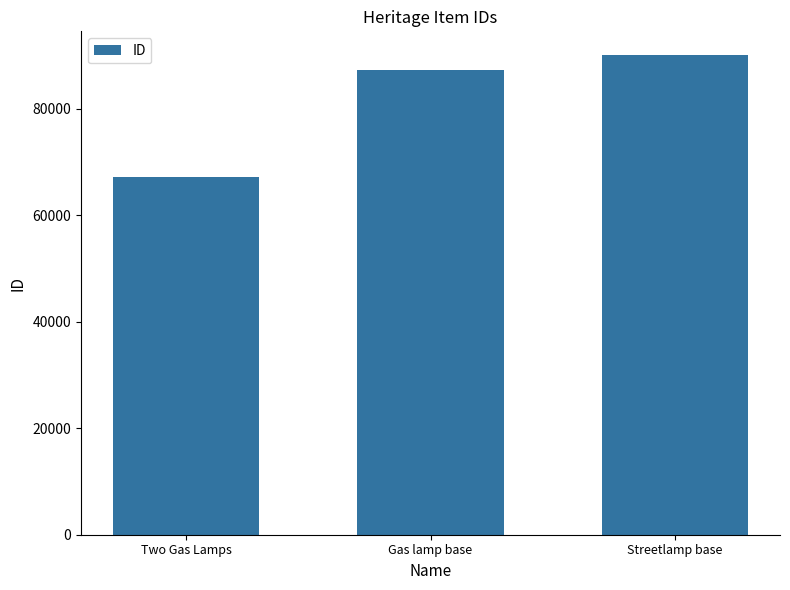

What is the difference between the maximum and minimum values?

22863